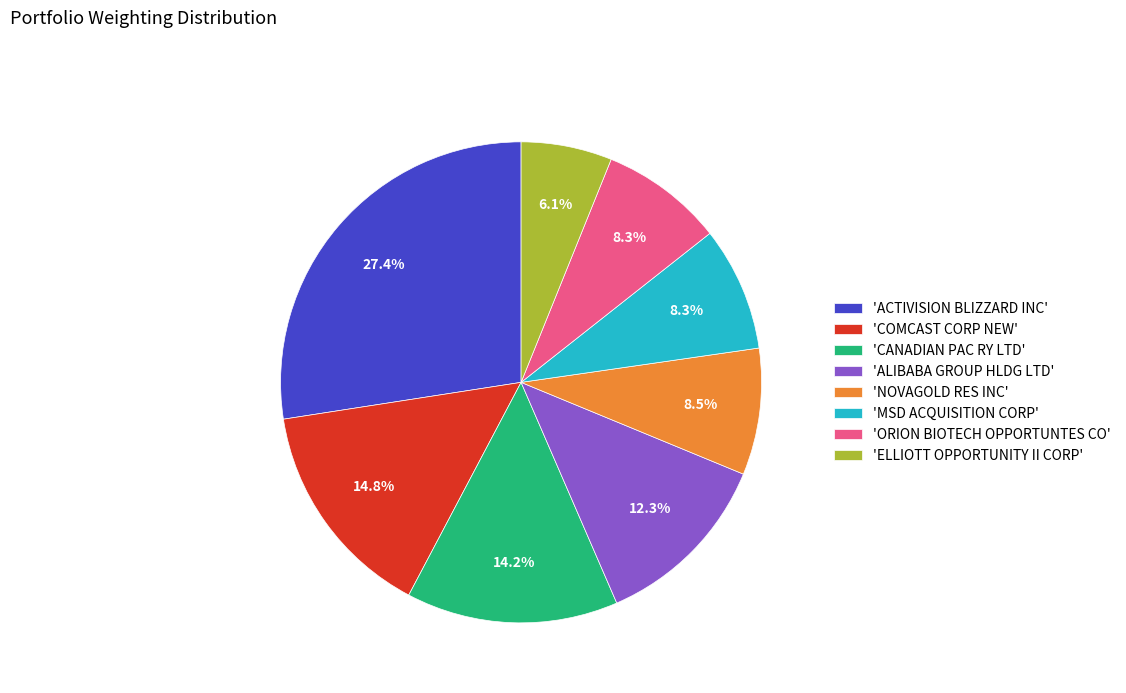

Combined, what portion of the pie is 'ORION BIOTECH OPPORTUNTES CO' and 'ACTIVISION BLIZZARD INC'?

35.7%